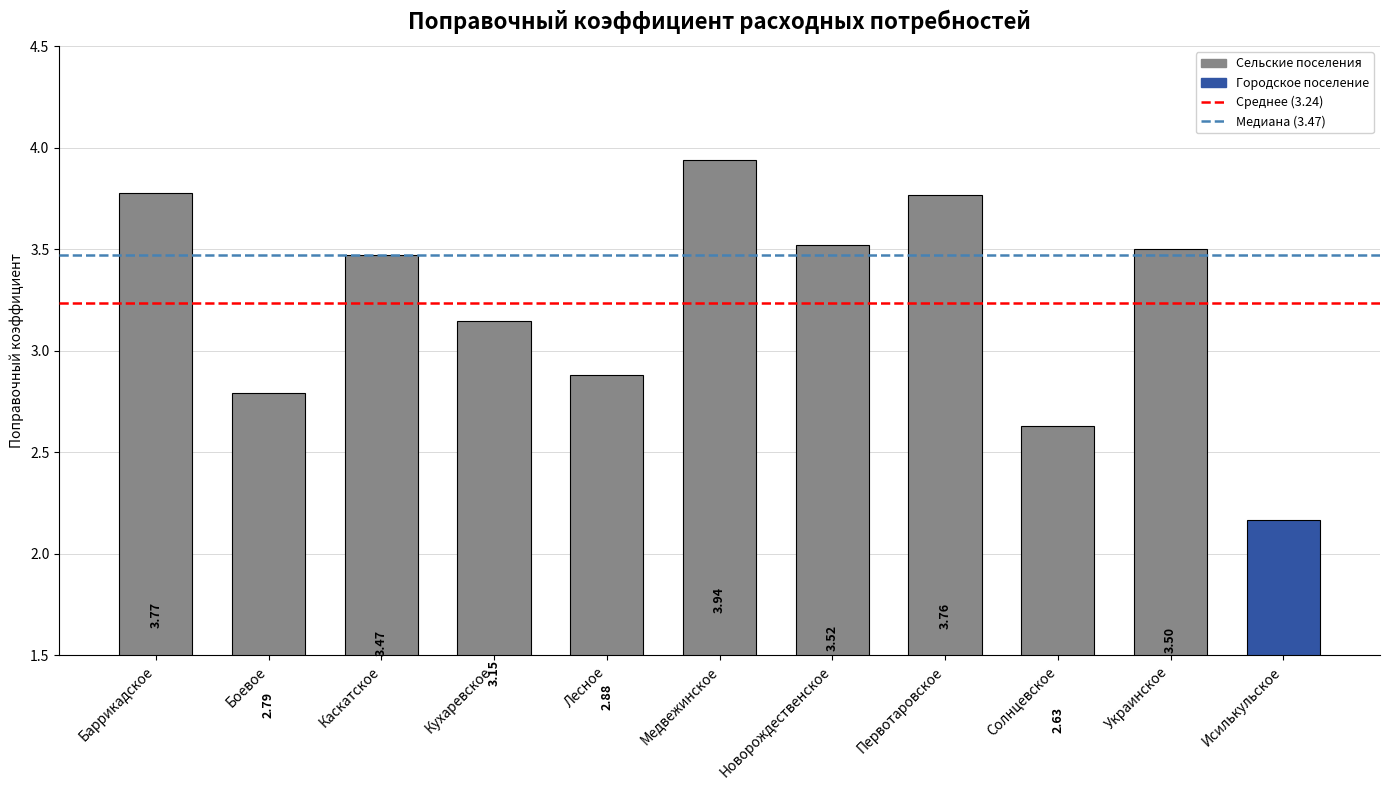

Which label corresponds to the largest value in the chart?

Медвежинское